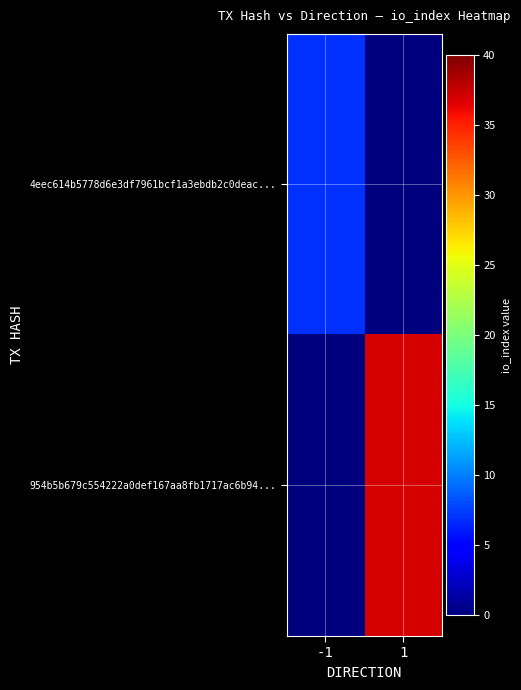

At which category does the chart reach its minimum across all series?

1